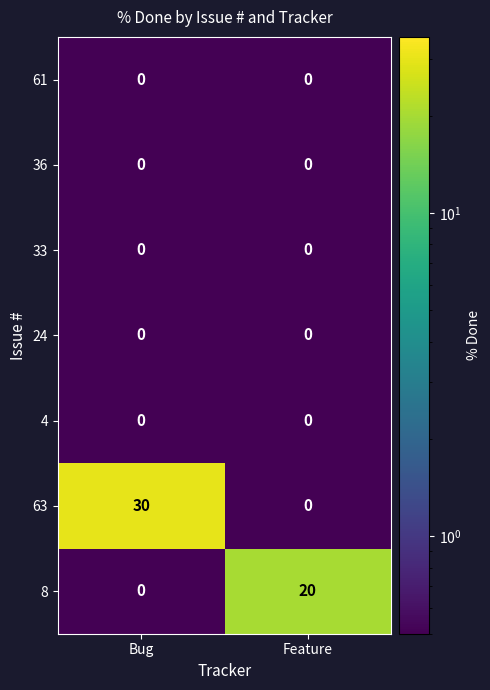

At how many categories does at least one series exceed 6?

2